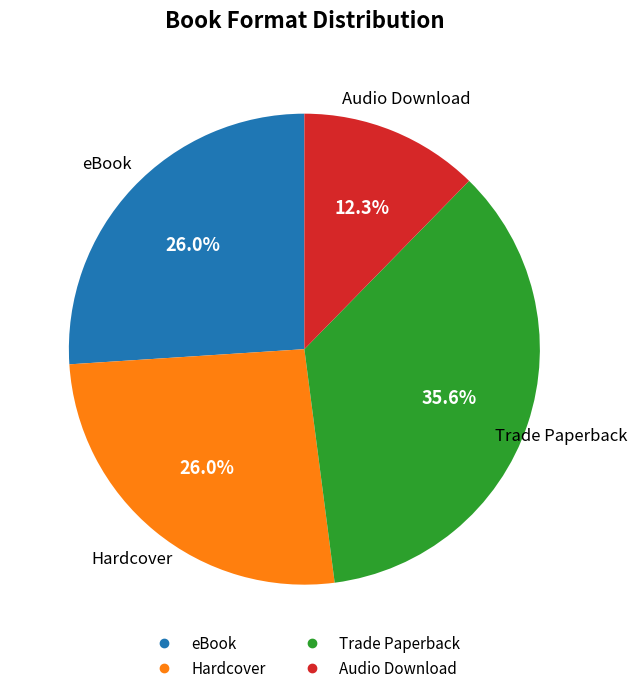

Combined, do Trade Paperback and Audio Download account for over 50%?

No